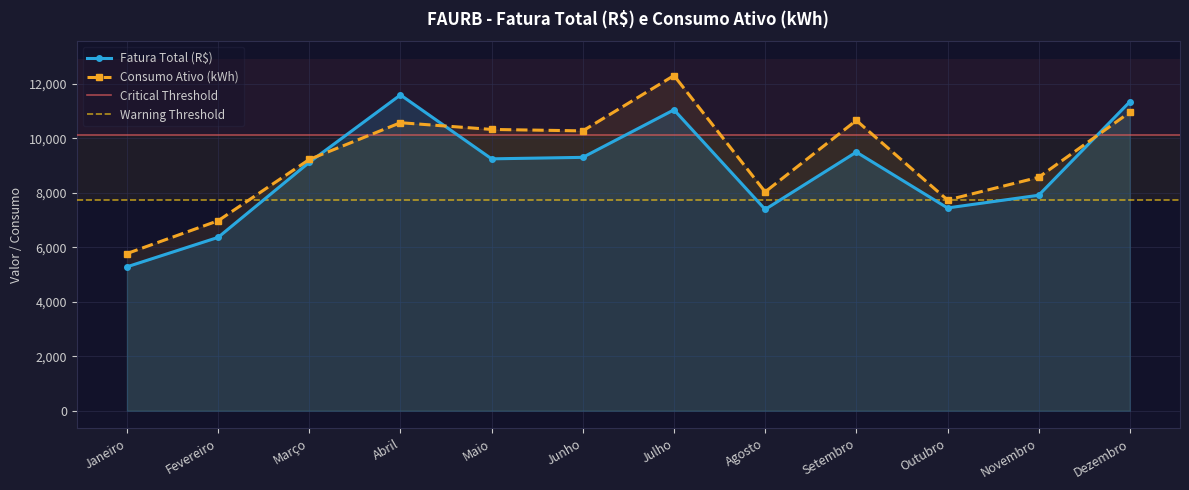

In Fatura Total (R$), how many points are lower than both neighbors (excluding endpoints)?

3